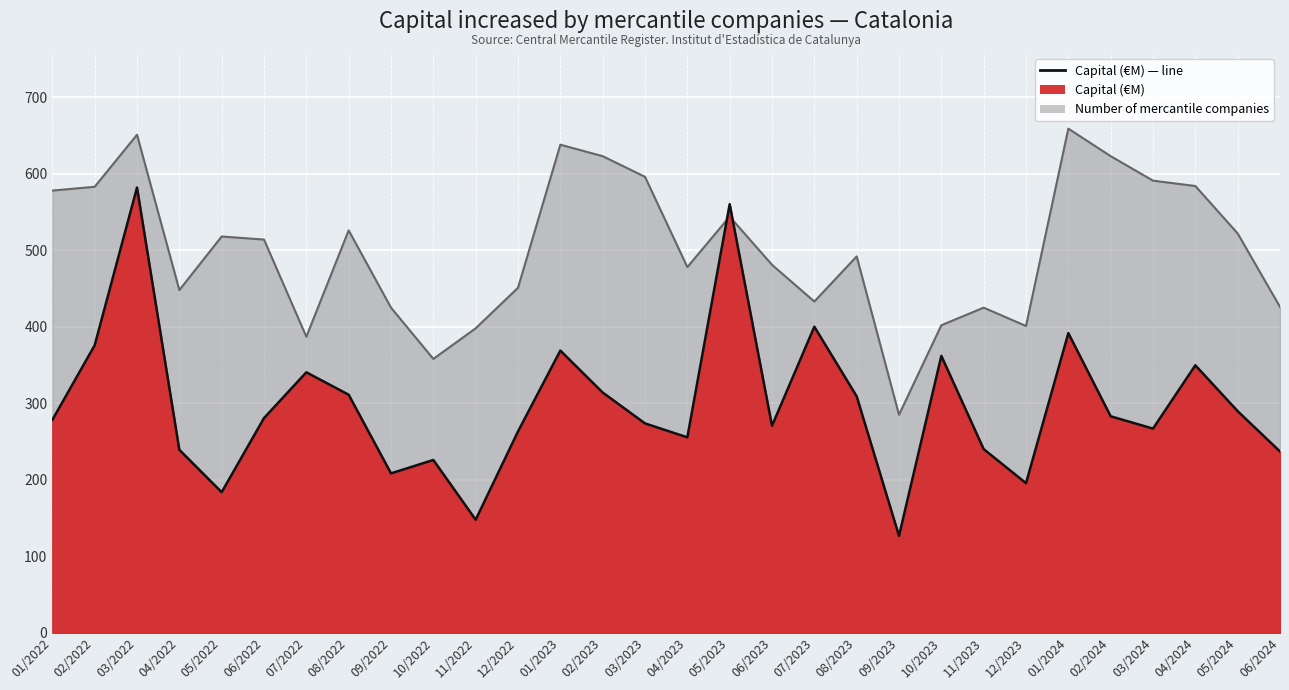

Which label corresponds to the largest value in the chart?

03/2022